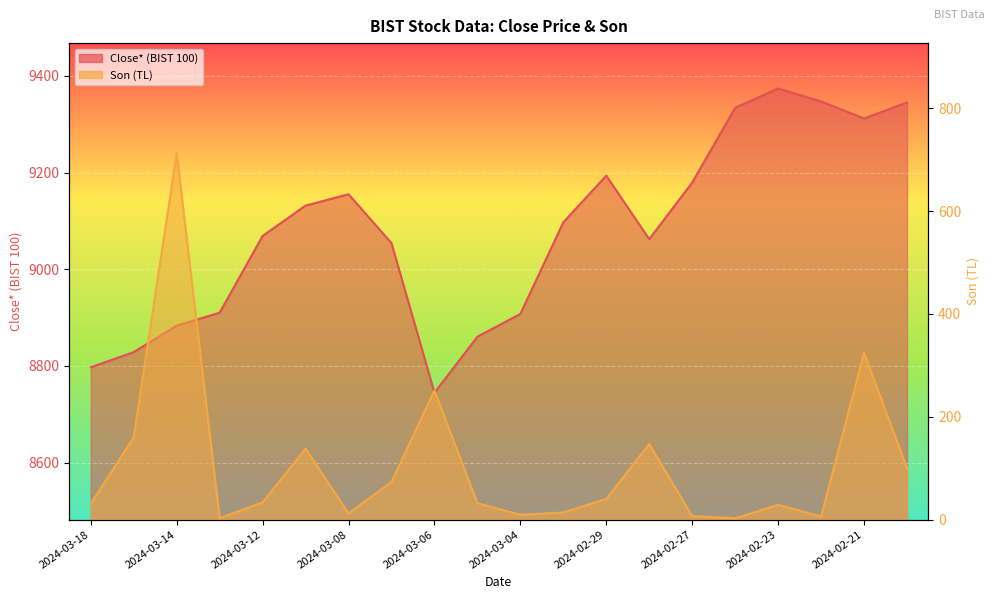

Reading left to right, extract all data points from this chart.

Close*: 8797.3	8828.7	8883.5	8910.2	9069.0	9131.8	9155.3	9054.2	8744.6	8860.5	8907.7	9097.2	9193.7	9062.4	9179.5	9334.1	9374.2	9347.2	9312.1	9345.0
Son: 30.7	160.0	713.0	2.7	33.5	137.9	11.9	73.5	250.8	31.8	9.3	13.7	40.2	147.0	6.6	2.5	28.6	5.9	324.2	100.3